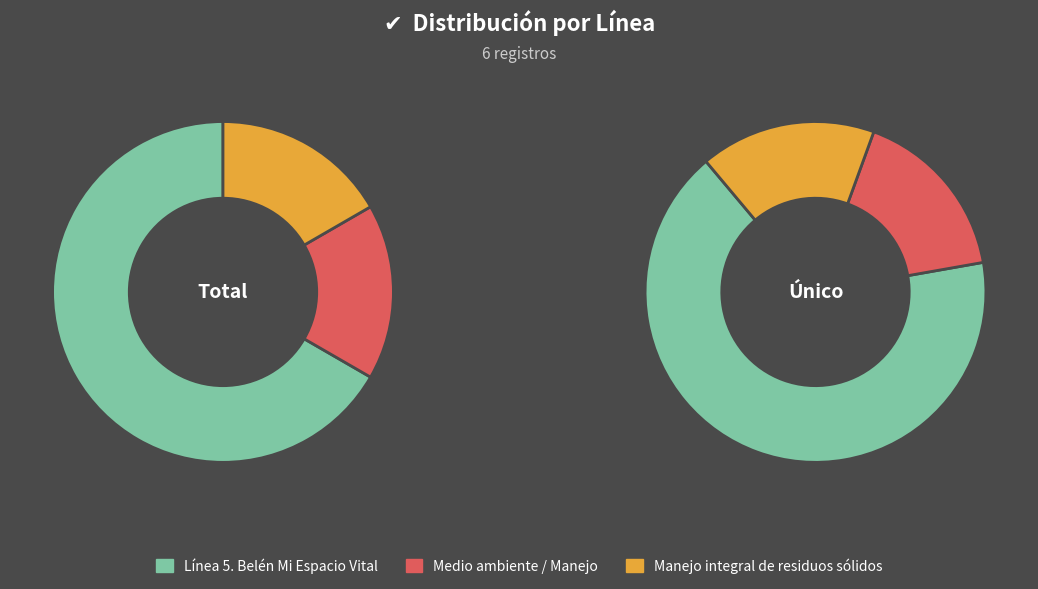

Which slice is the smallest?

Medio ambiente / Manejo